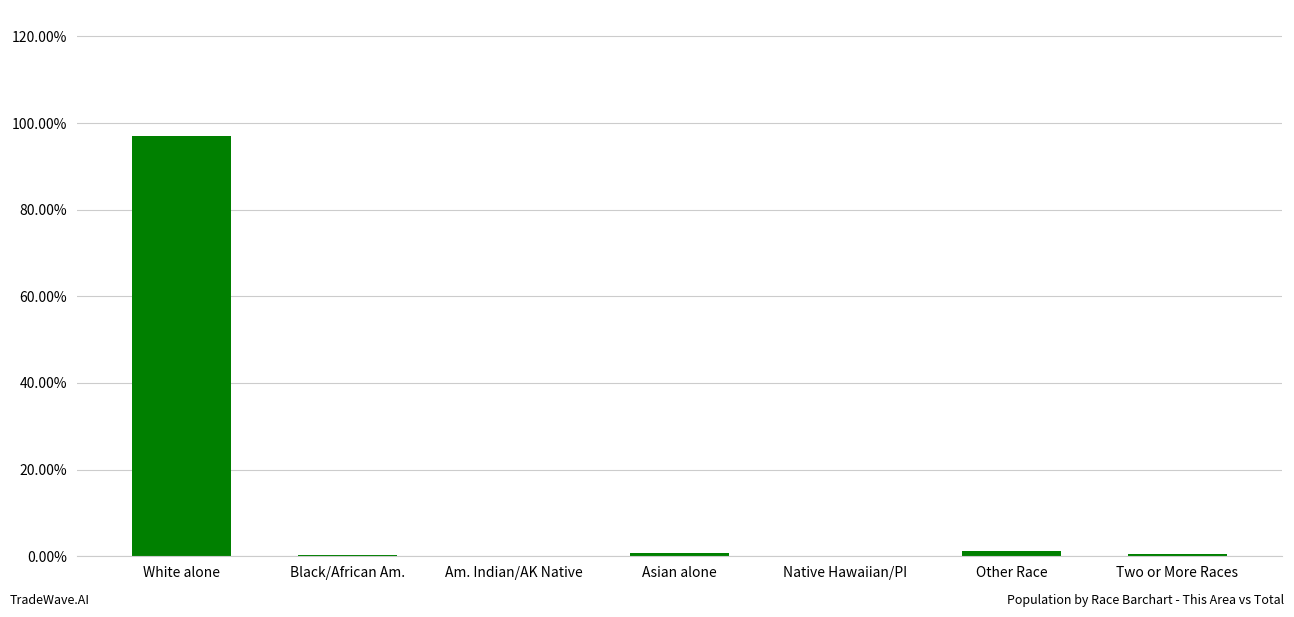

The value at White alone is 0.3. True or false?

False